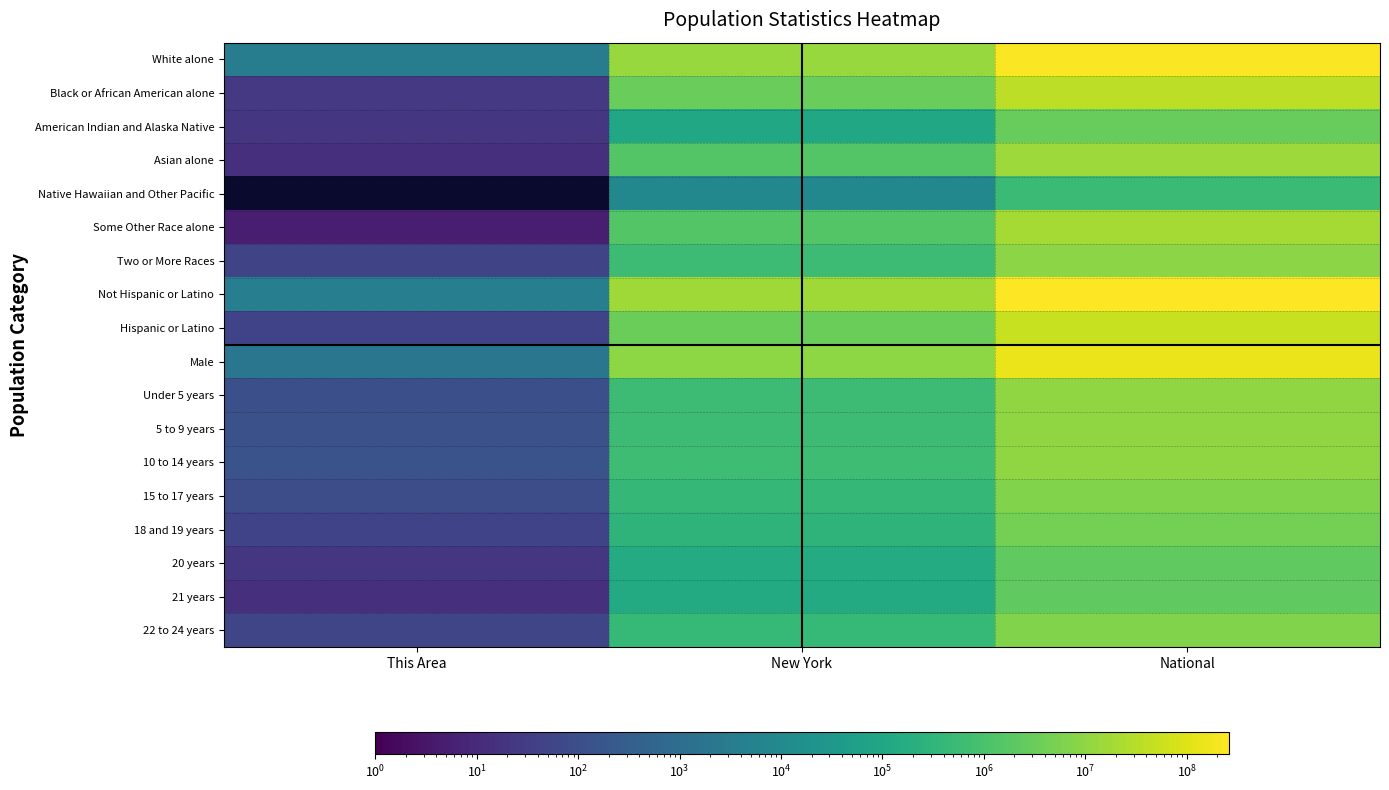

Reading left to right, what are all the values shown in this chart?

White alone: This Area=3778	New York=12740974	National=223553265
Black or African American alone: This Area=25	New York=3073800	National=38929319
American Indian and Alaska Native: This Area=21	New York=106906	National=2932248
Asian alone: This Area=14	New York=1420244	National=14674252
Native Hawaiian and Other Pacific: This Area=0	New York=8766	National=540013
Some Other Race alone: This Area=5	New York=1441563	National=19107368
Two or More Races: This Area=52	New York=585849	National=9009073
Not Hispanic or Latino: This Area=3846	New York=15961180	National=258267944
Hispanic or Latino: This Area=49	New York=3416922	National=50477594
Male: This Area=1960	New York=9377147	National=151781326
Under 5 years: This Area=117	New York=590879	National=10319427
5 to 9 years: This Area=121	New York=594362	National=10389638
10 to 14 years: This Area=142	New York=619243	National=10579862
15 to 17 years: This Area=95	New York=406797	National=6656209
18 and 19 years: This Area=51	New York=292751	National=4647457
20 years: This Area=21	New York=149840	National=2308319
21 years: This Area=15	New York=143298	National=2223198
22 to 24 years: This Area=59	New York=418864	National=6482659